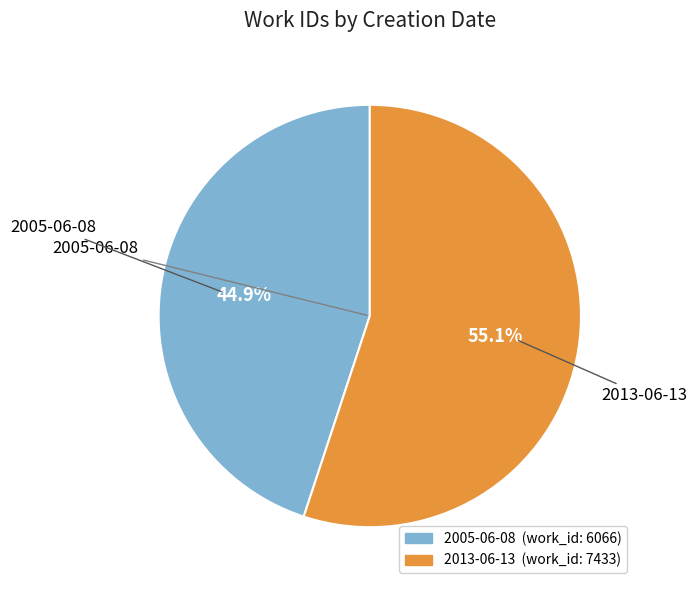

To the nearest percent, what is the difference between the 2013-06-13 and 2005-06-08 slice percentages?

10%